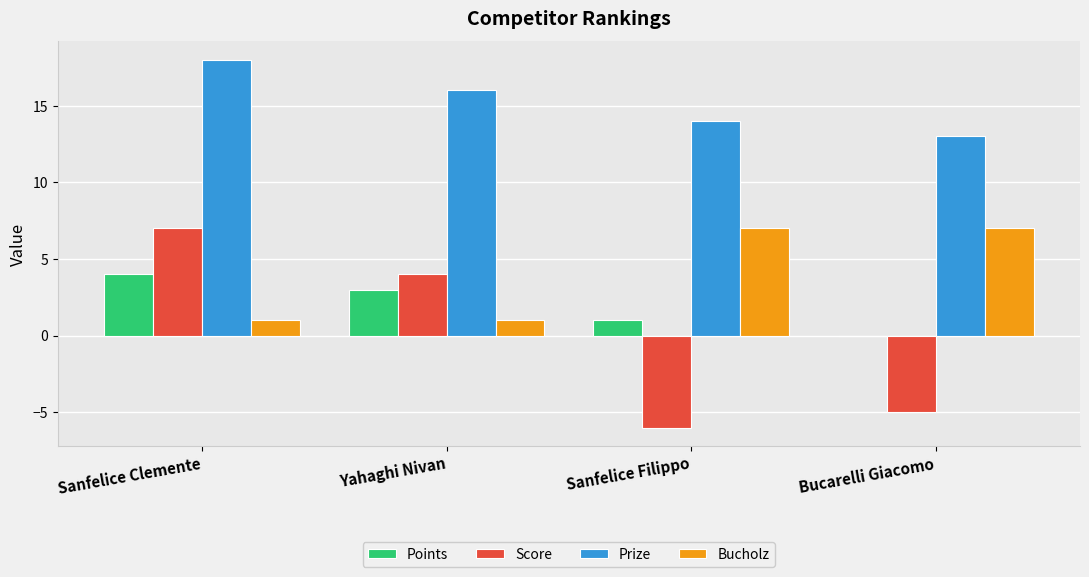

Reading left to right, transcribe all the data shown in this chart.

Points: 4	3	1	0
Score: 7	4	-6	-5
Prize: 18	16	14	13
Bucholz: 1	1	7	7